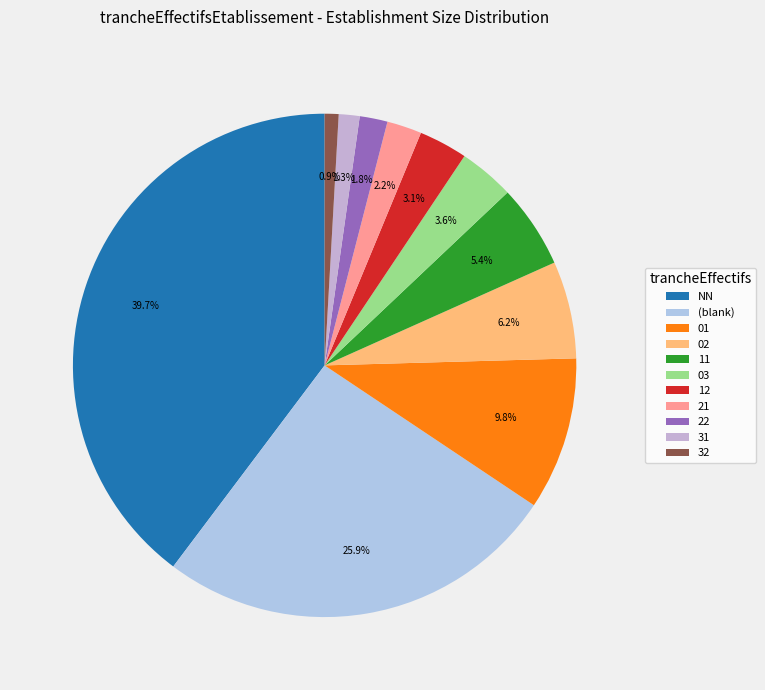

How many segments does this pie chart have?

11